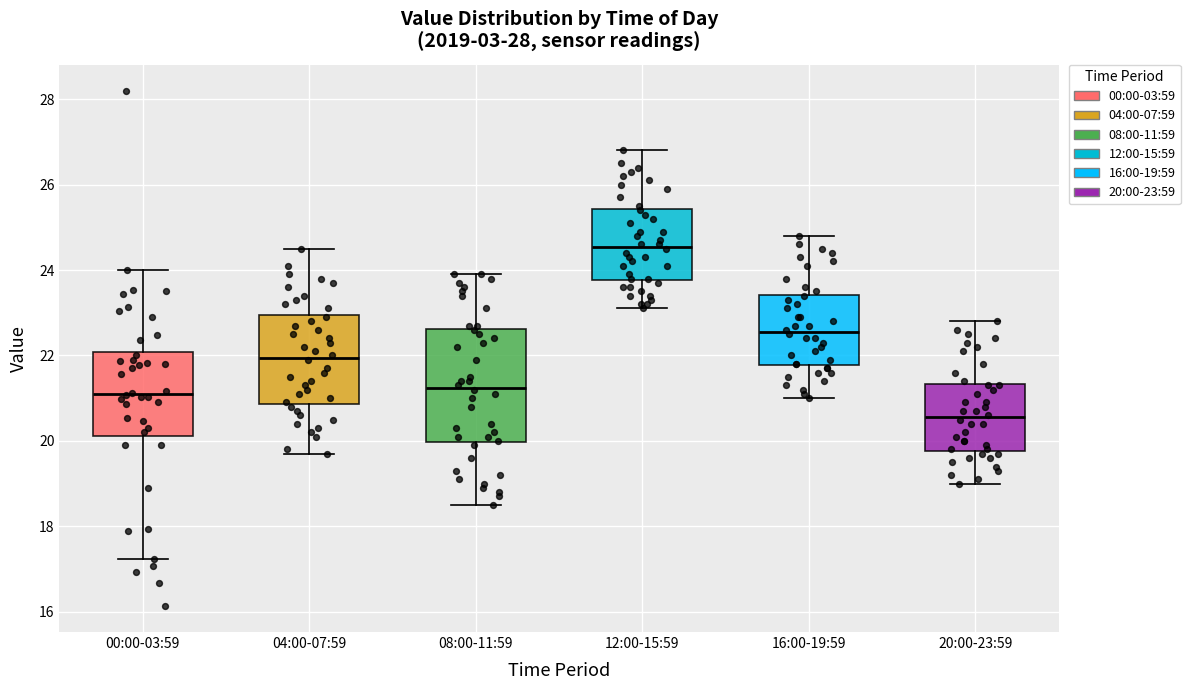

Which box's median line is the highest?

12:00-15:59